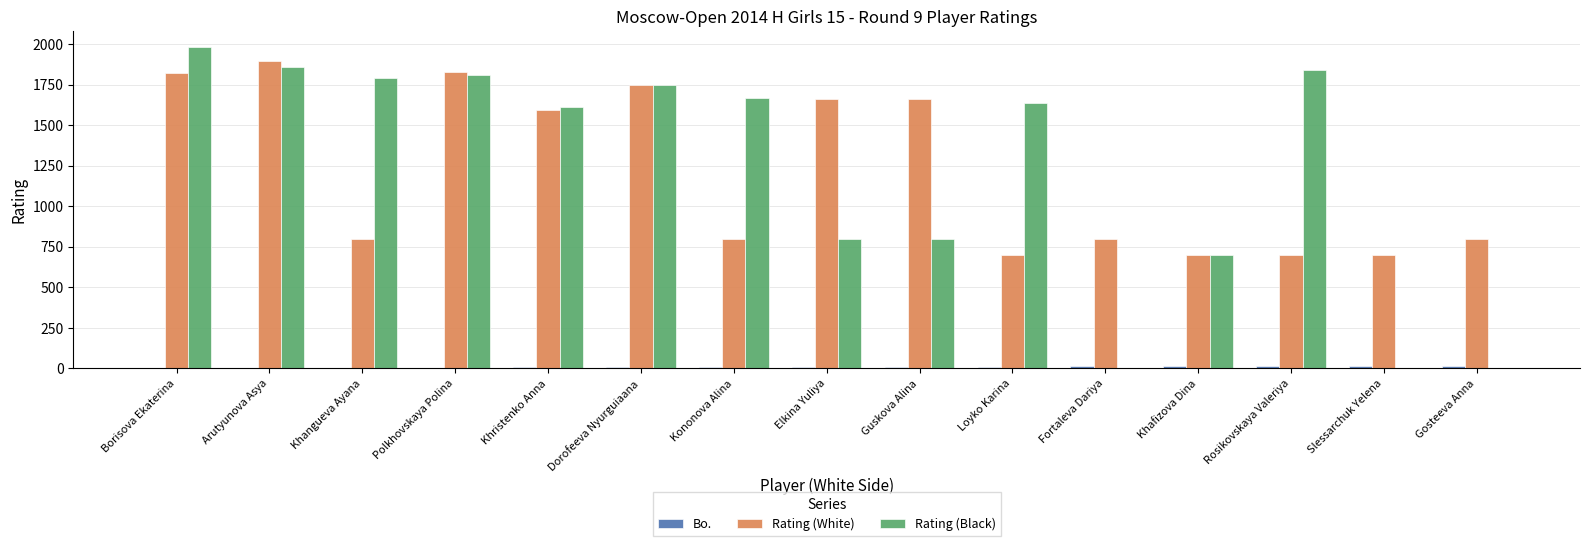

The Rating (White) series shows 1894 at Arutyunova Asya. True or false?

True